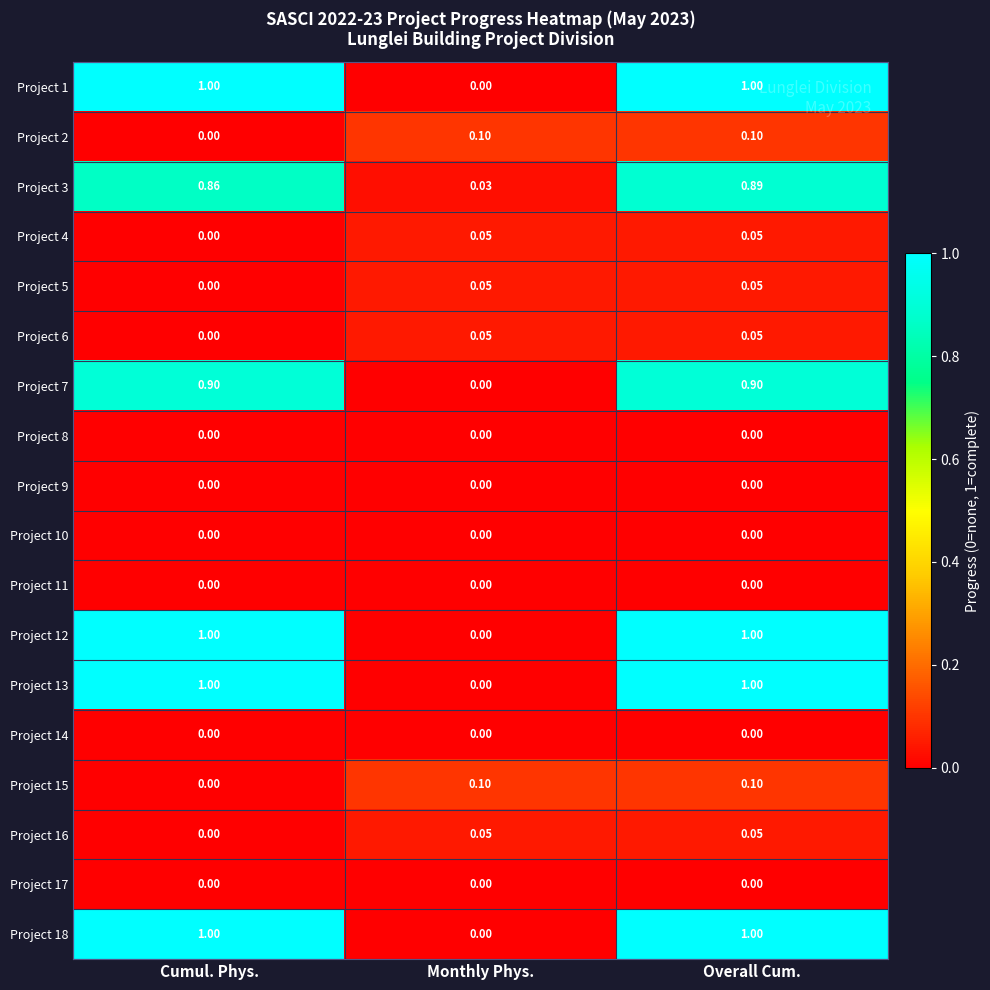

At which category is the sum across all series the highest?

Overall Cum.